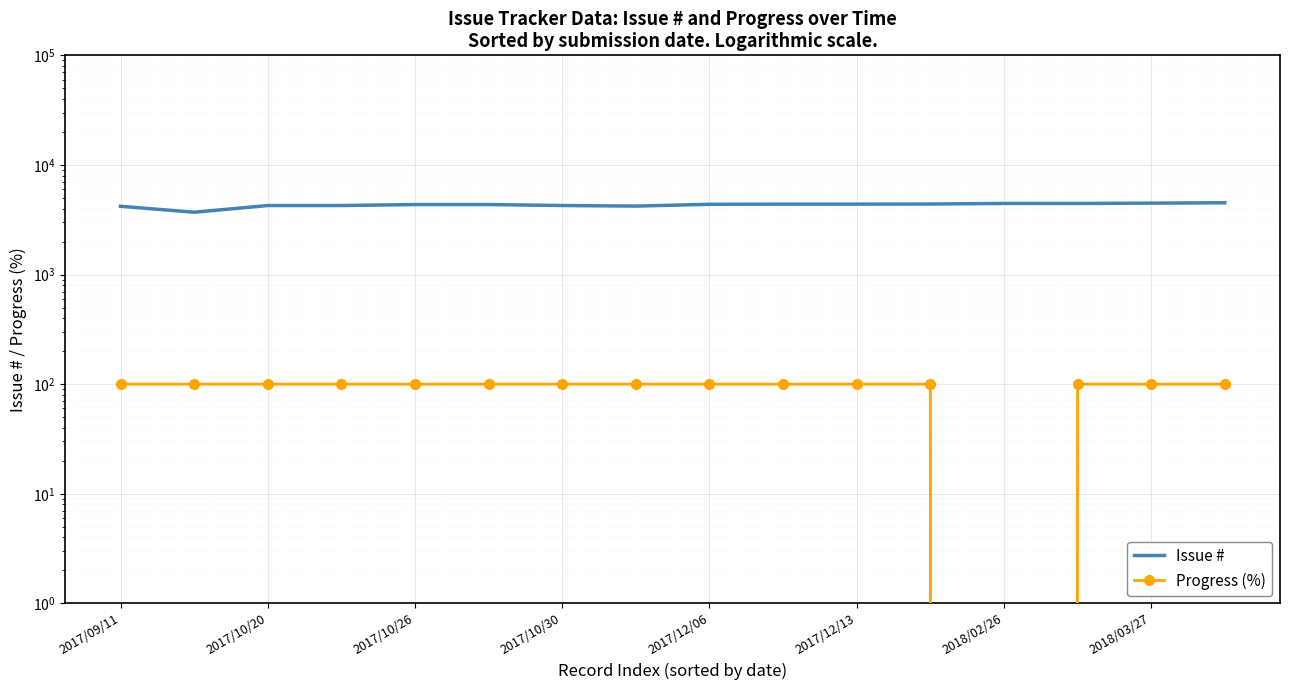

What is the lowest value of the Issue # series?

3704